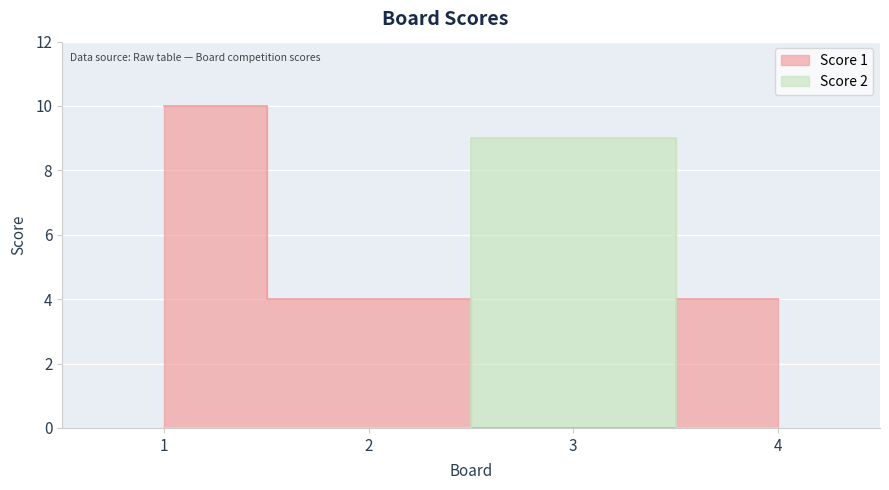

Which series has the widest spread of values?

Score 1